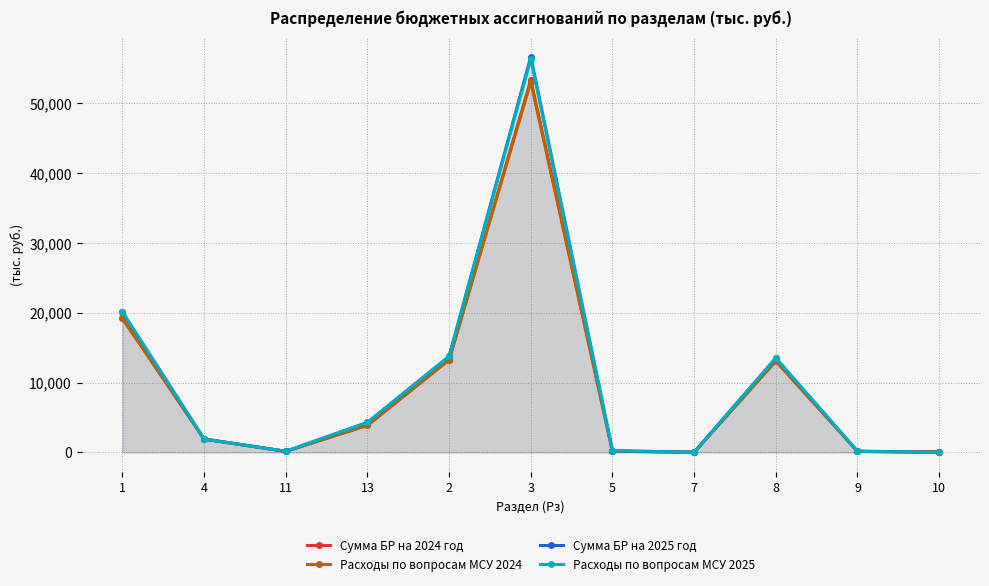

True or false: Расходы по вопросам МСУ 2024 and Расходы по вопросам МСУ 2025 cross at least once.

False